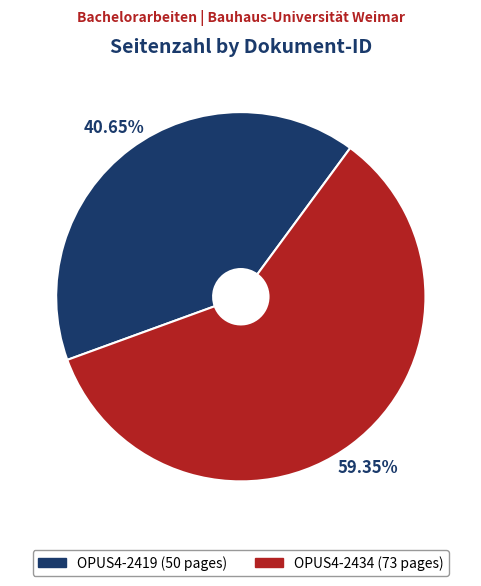

To the nearest percent, what is the difference between the largest and smallest slice percentages?

19%